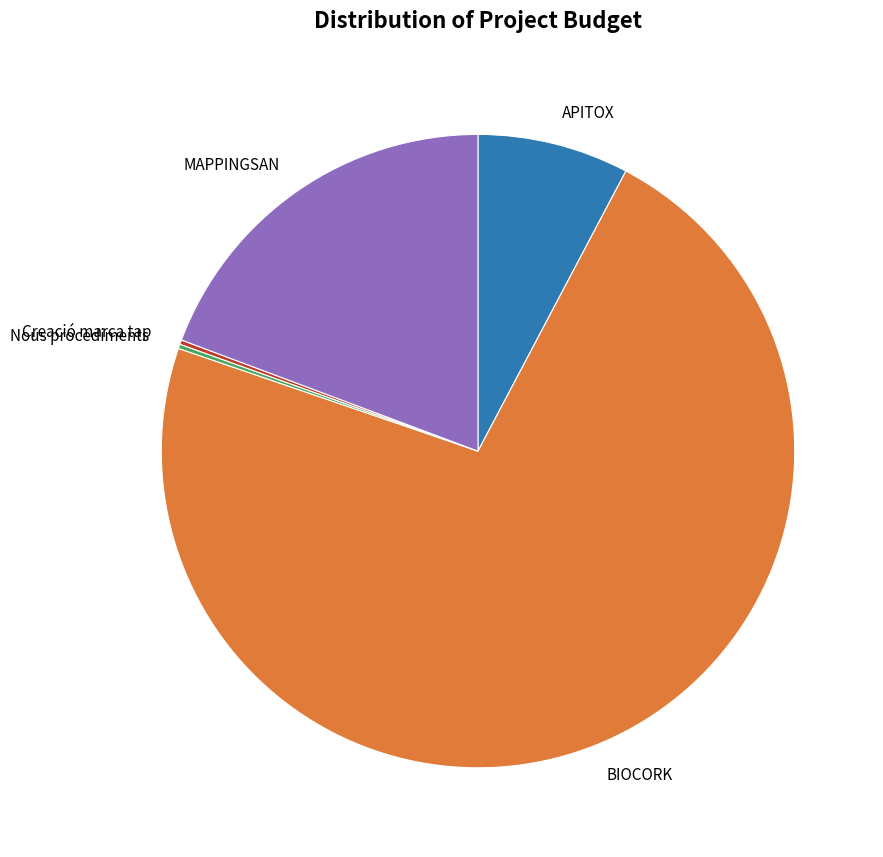

What is the largest slice in the pie chart?

BIOCORK